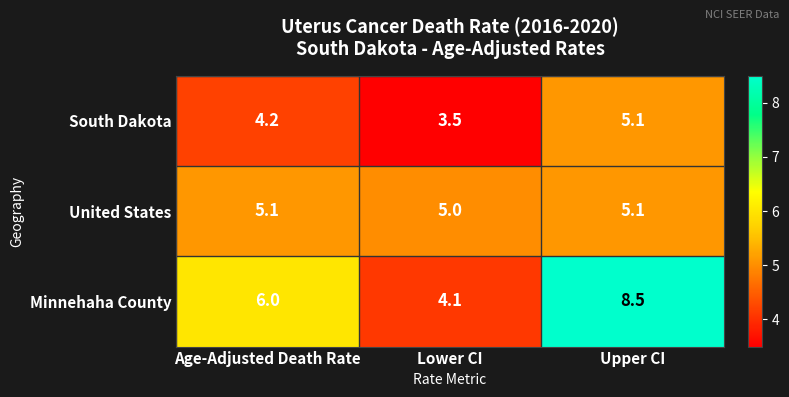

Which series has the widest spread of values?

Minnehaha County